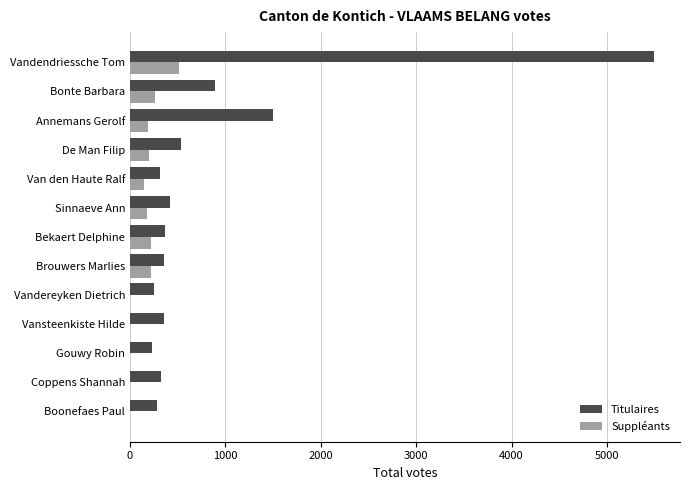

How many series are shown in this chart?

2